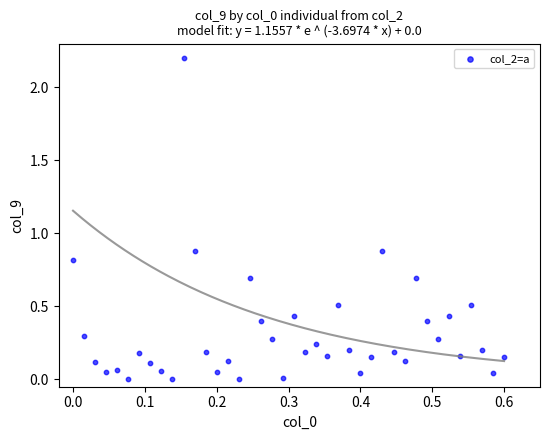

What is the range of Y values (max minus min)?

2.2